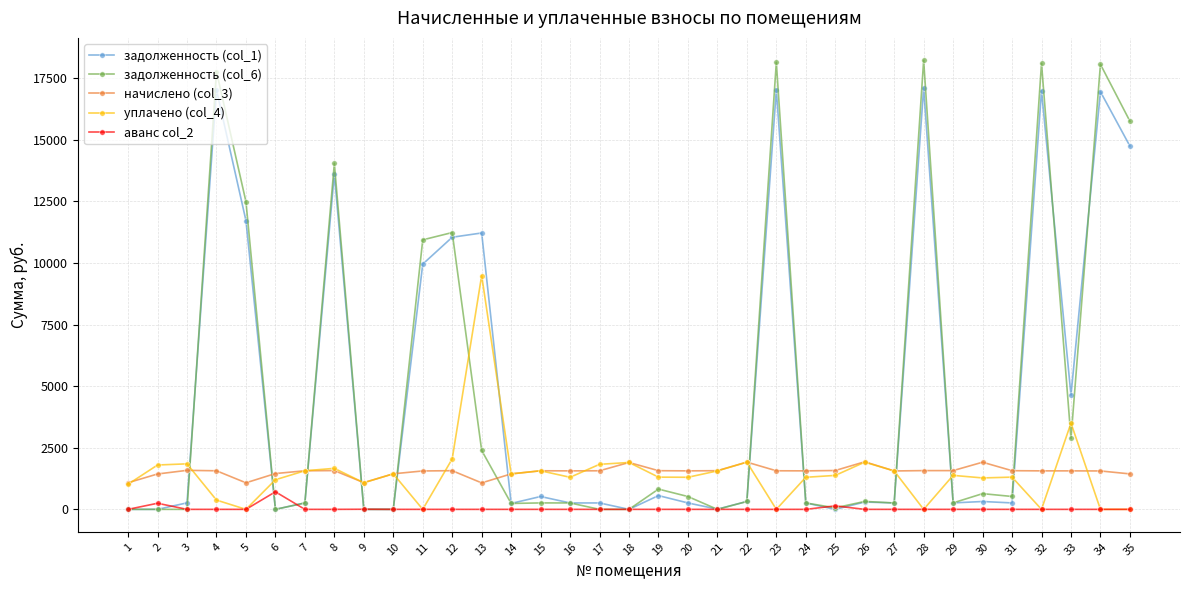

What is the maximum value shown in the chart?

18218.1